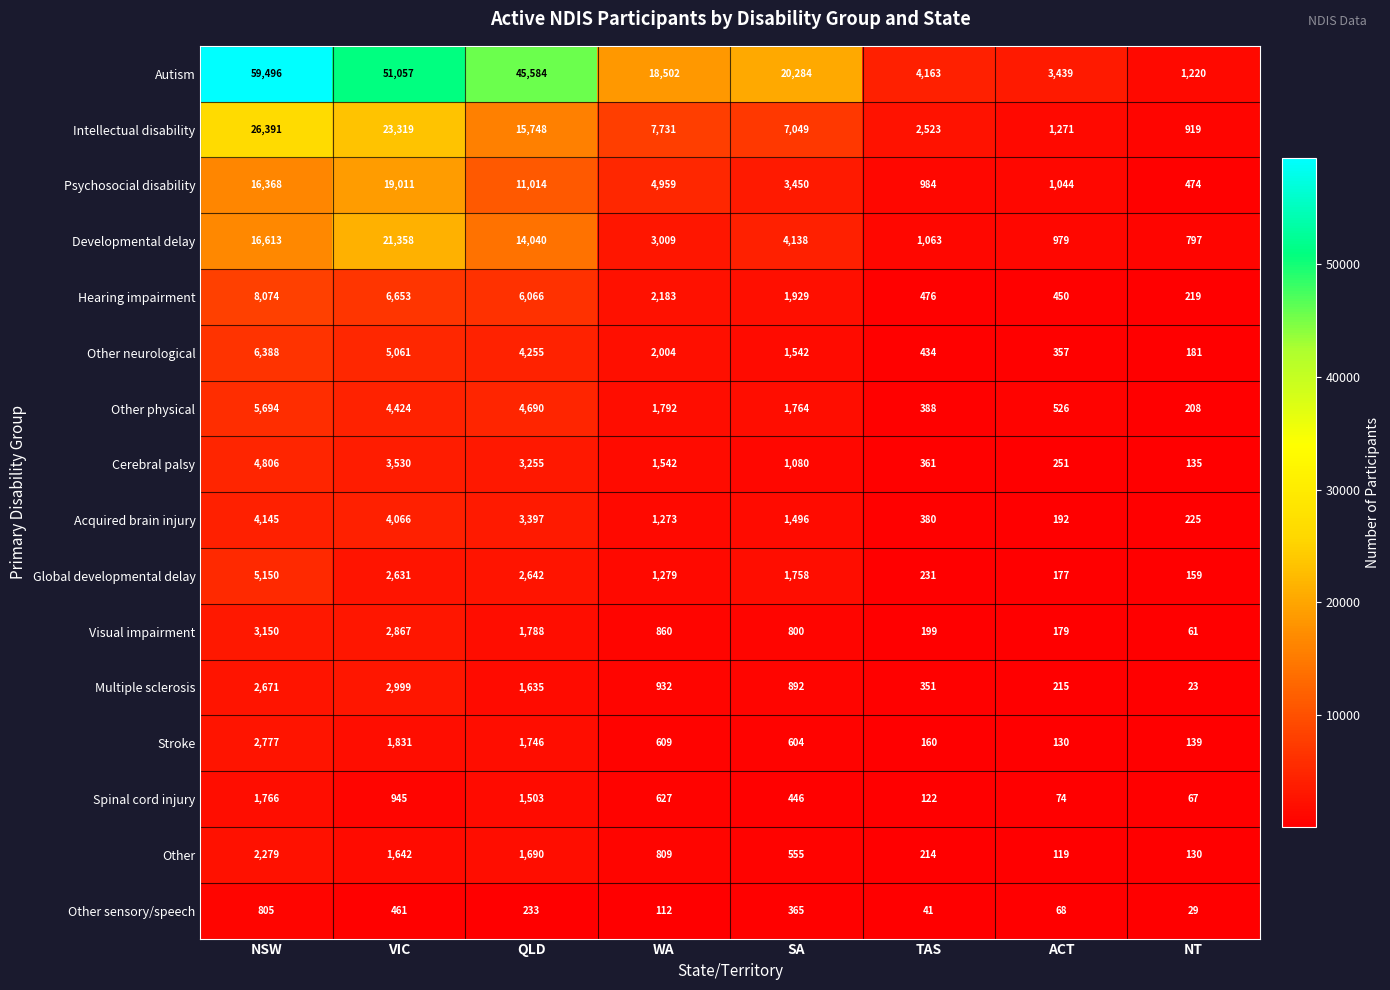

What is the difference between the highest and lowest values at NSW?

58691